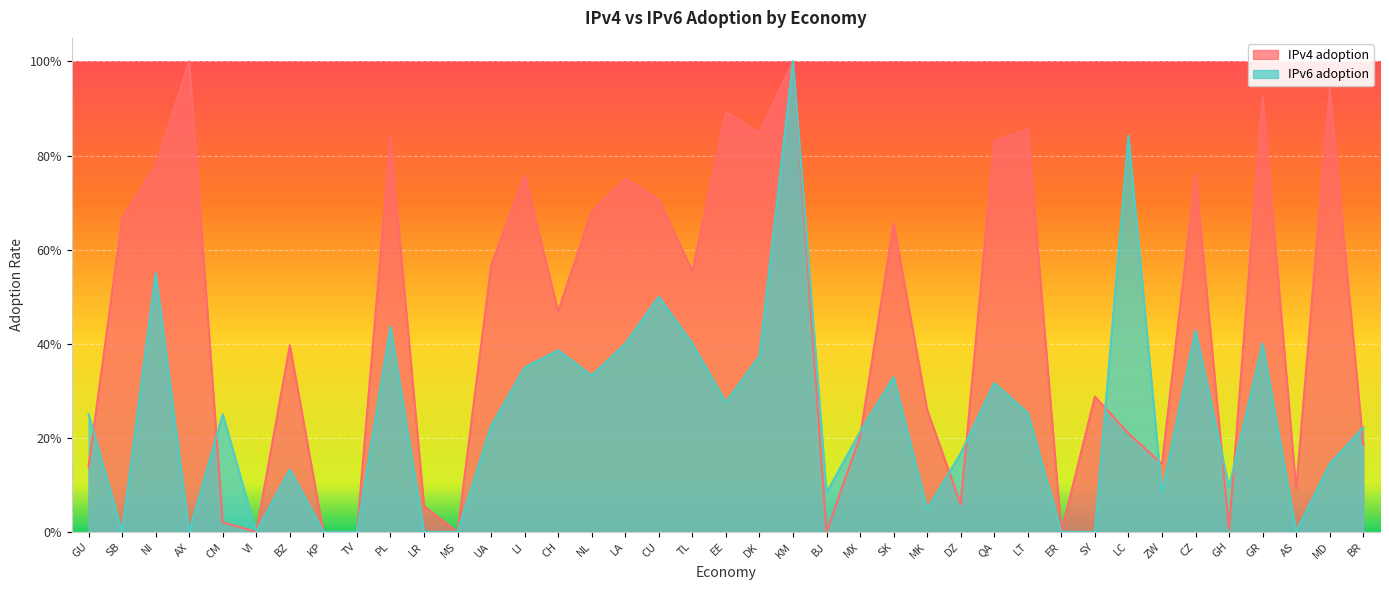

At how many categories does at least one series exceed 0?

34